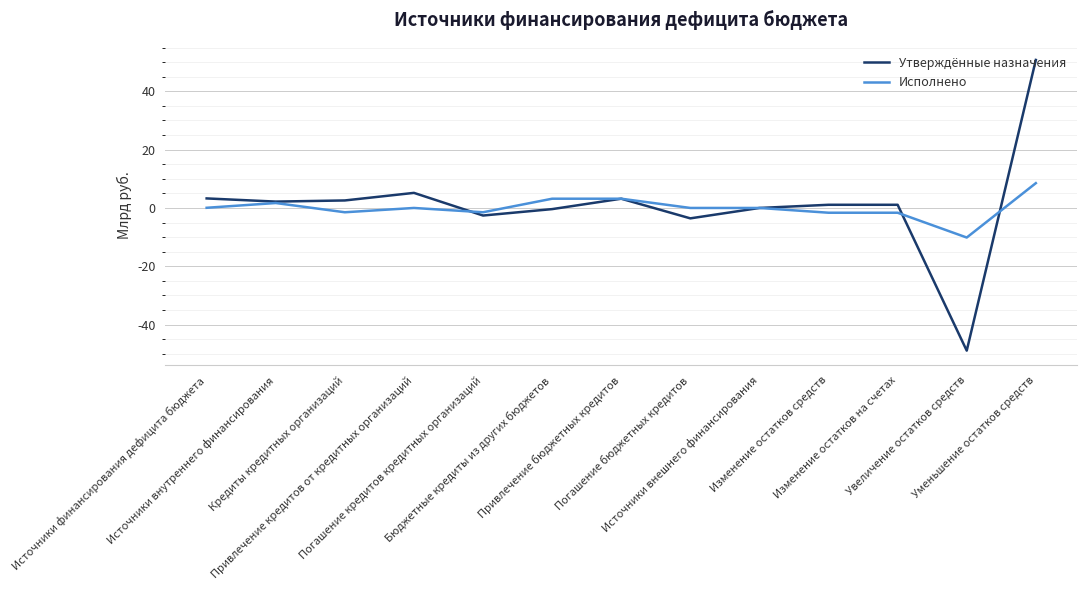

Which series has the widest spread of values?

Утверждённые назначения